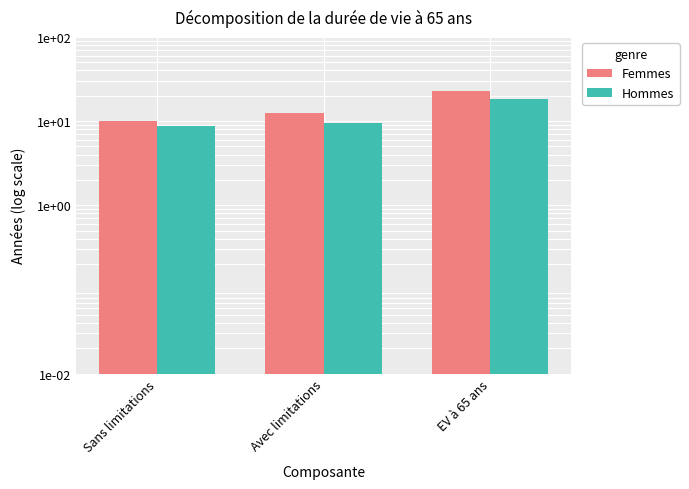

What is the label of the 1st bar from the right?

EV à 65 ans